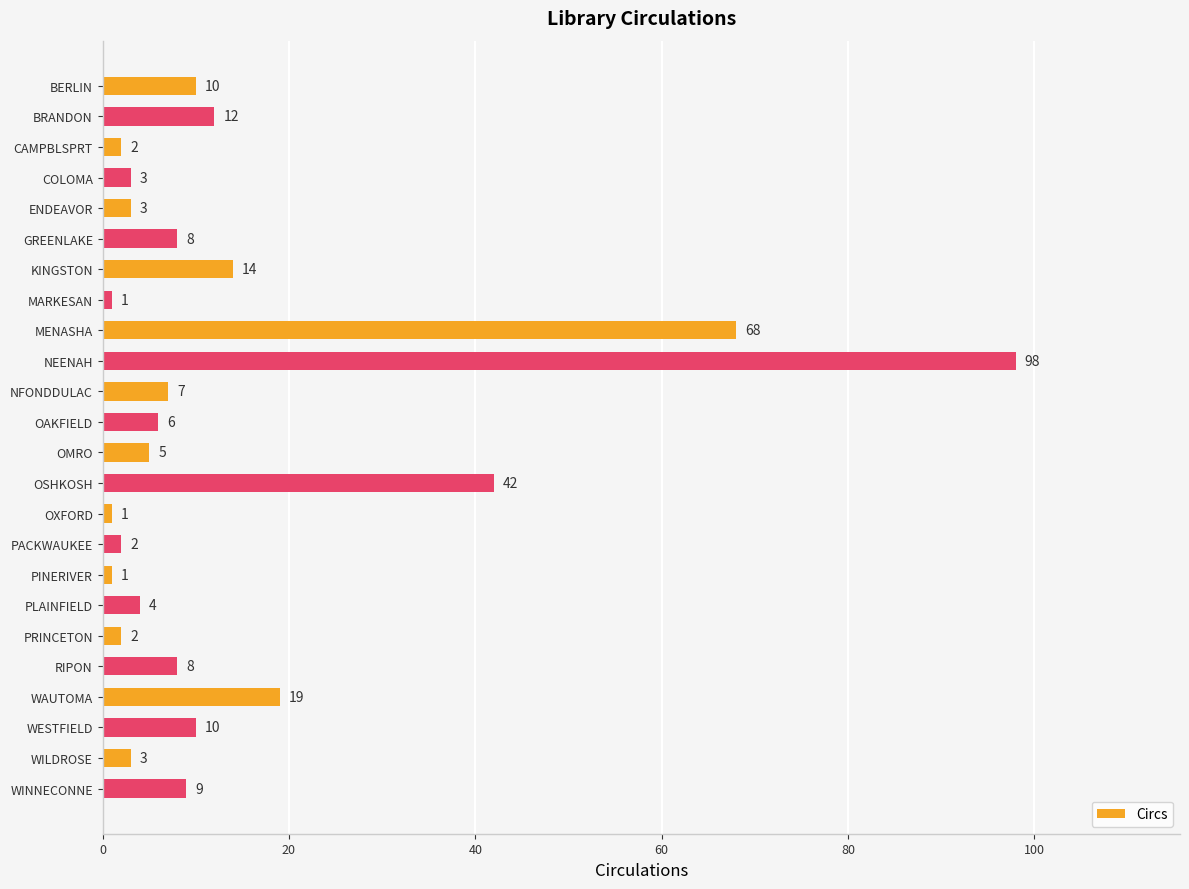

What is the ratio of the value at WESTFIELD to the value at CAMPBLSPRT?

5.0